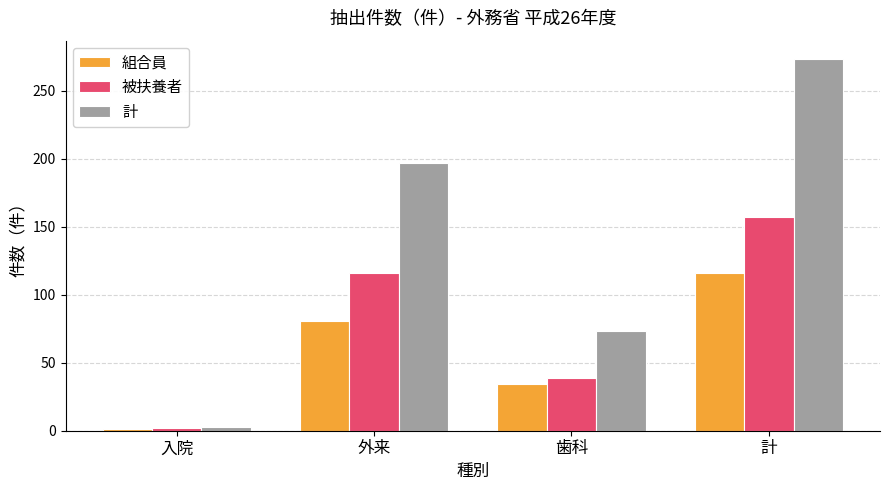

Which series has the largest total across all categories?

計